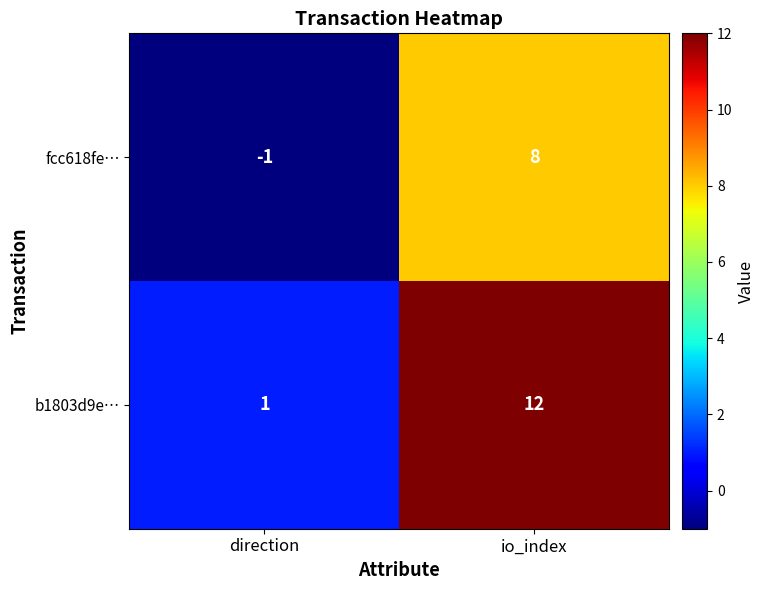

At which label is b1803d9e… closest to 6?

direction